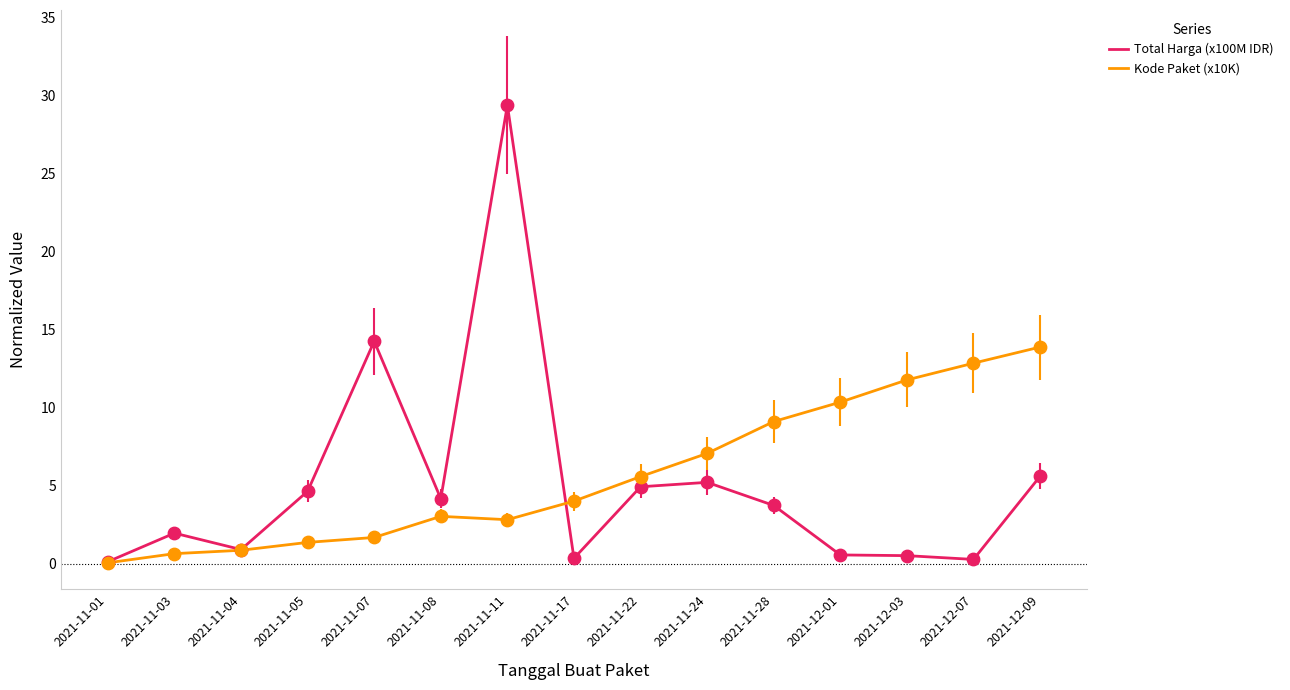

What is the total value across all series at 2021-11-05?

6.0